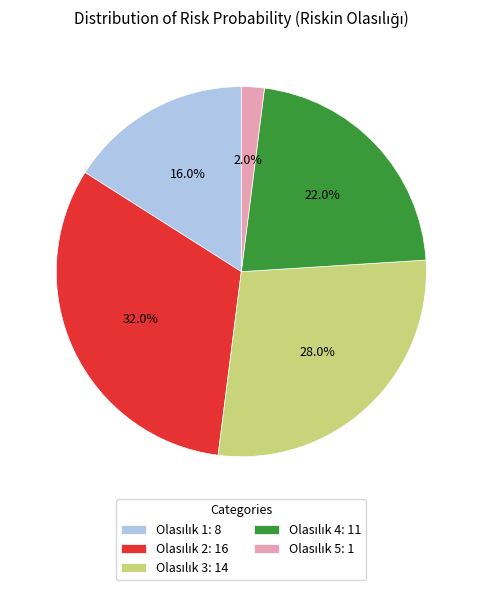

How many slices are in this pie chart?

5